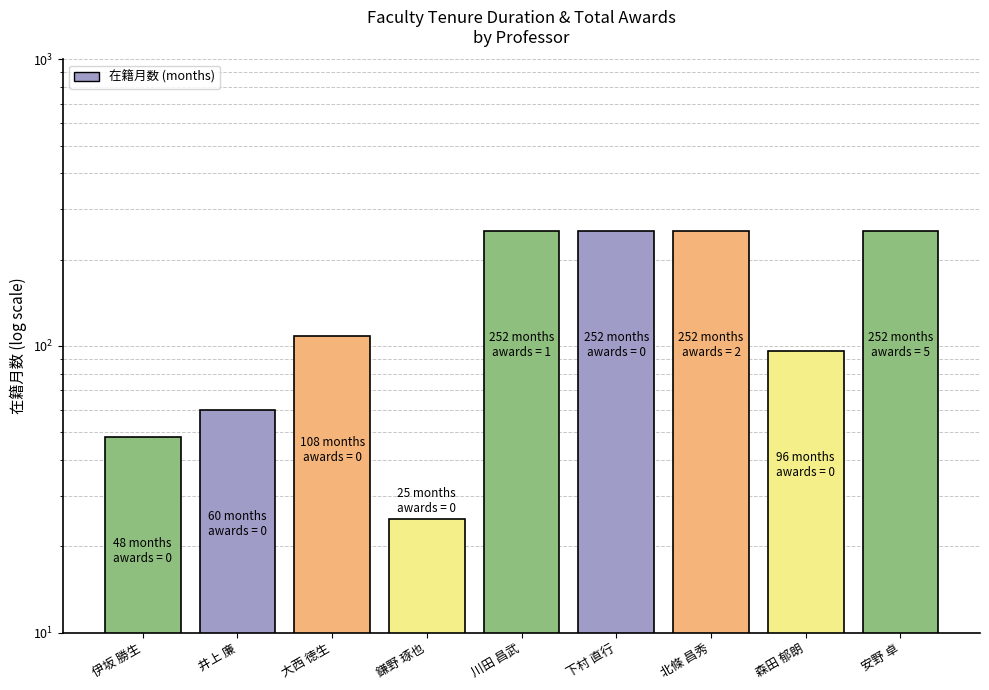

At which label is the value closest to 138?

大西 徳生